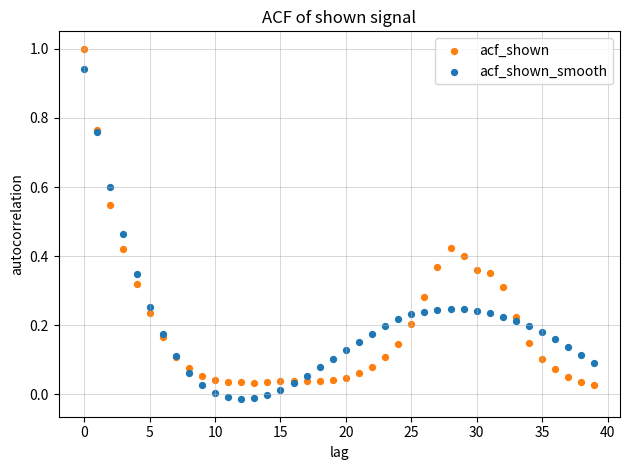

What are all the series names shown in the legend?

acf_shown, acf_shown_smooth